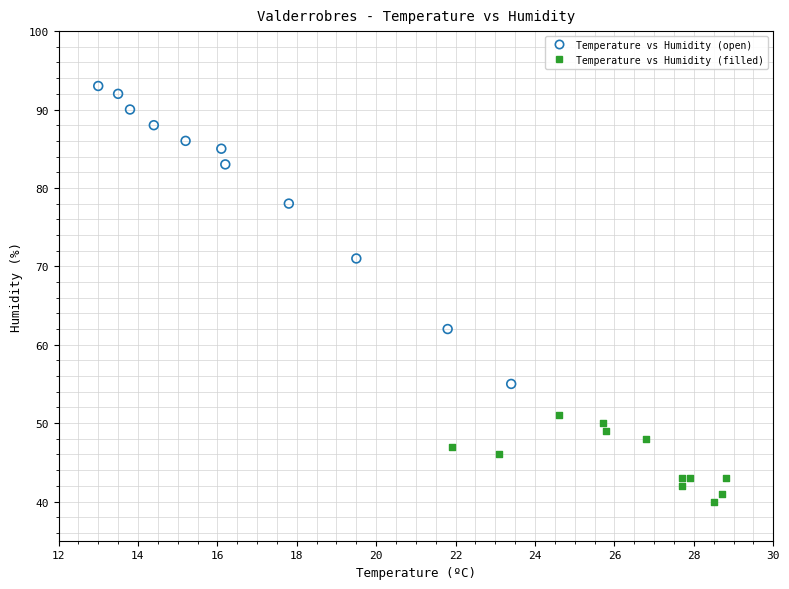

Which series reaches the minimum Y coordinate?

Temperature vs Humidity (filled)